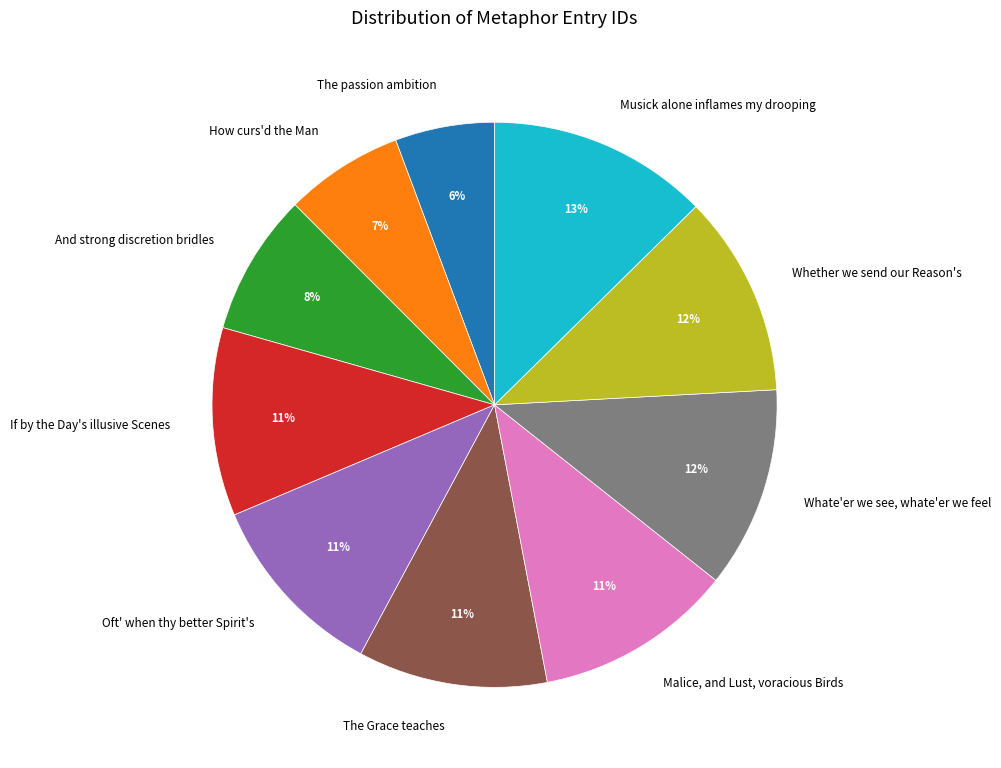

Do Malice, and Lust, voracious Birds and Whether we send our Reason's together represent more than half of the pie?

No